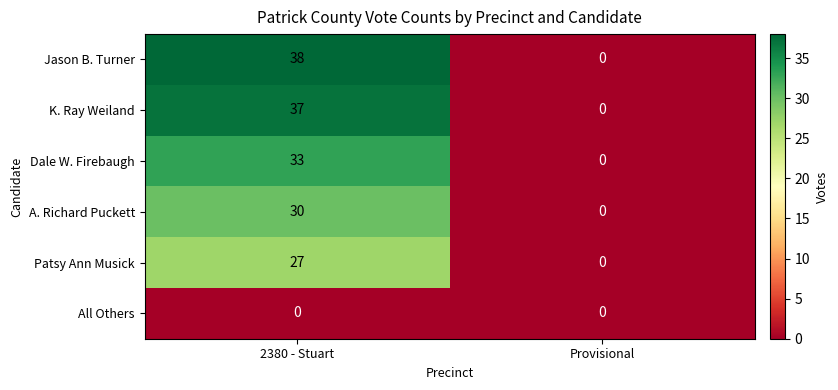

Rank the categories by A. Richard Puckett value from highest to lowest.

2380 - Stuart, Provisional